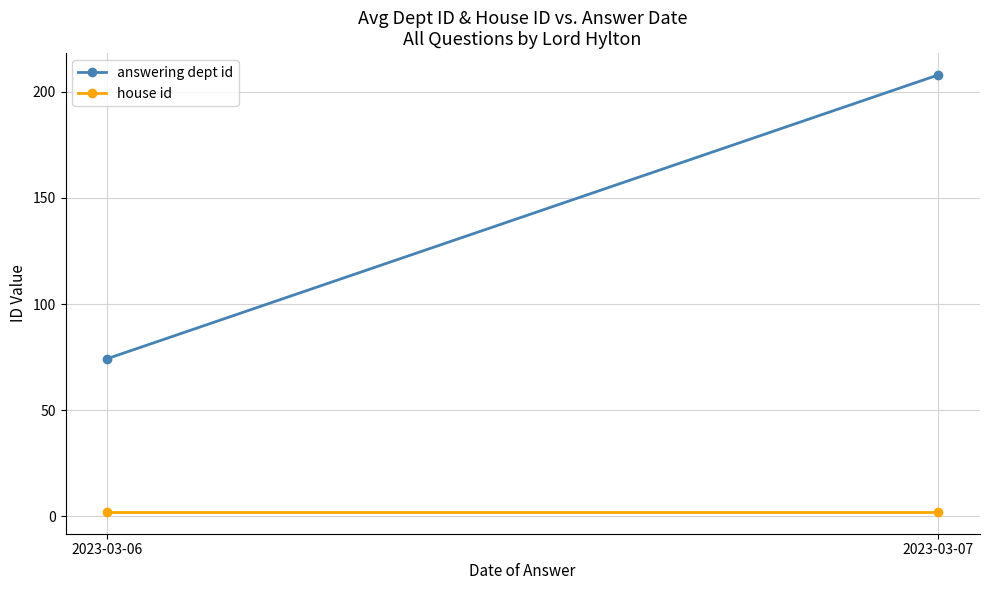

What is the total value across all series at 2023-03-06?

76.2